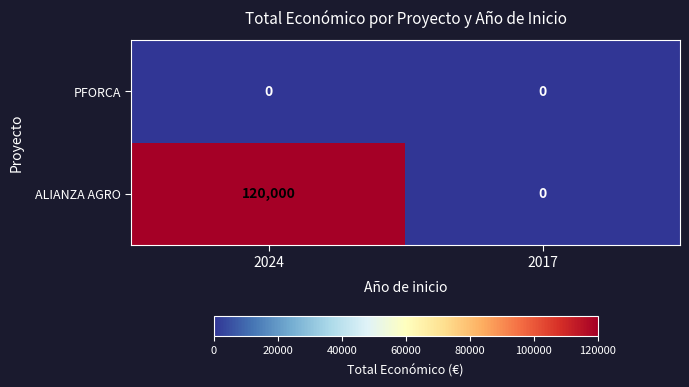

At 2024, list the series in order from largest to smallest.

ALIANZA AGRO, PFORCA